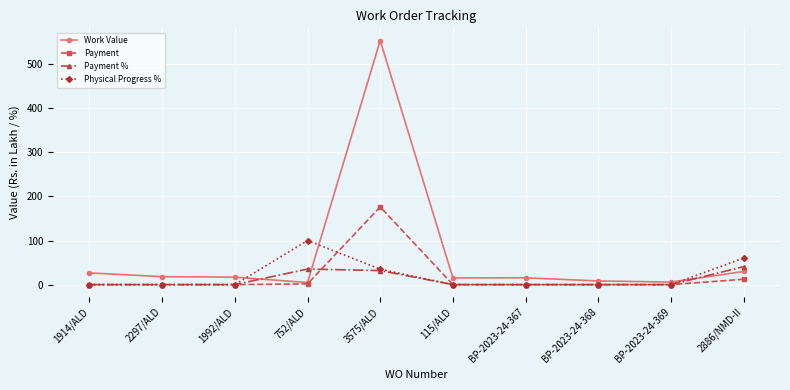

What are all the series names shown in the legend?

Work Value, Payment, Payment %, Physical Progress %